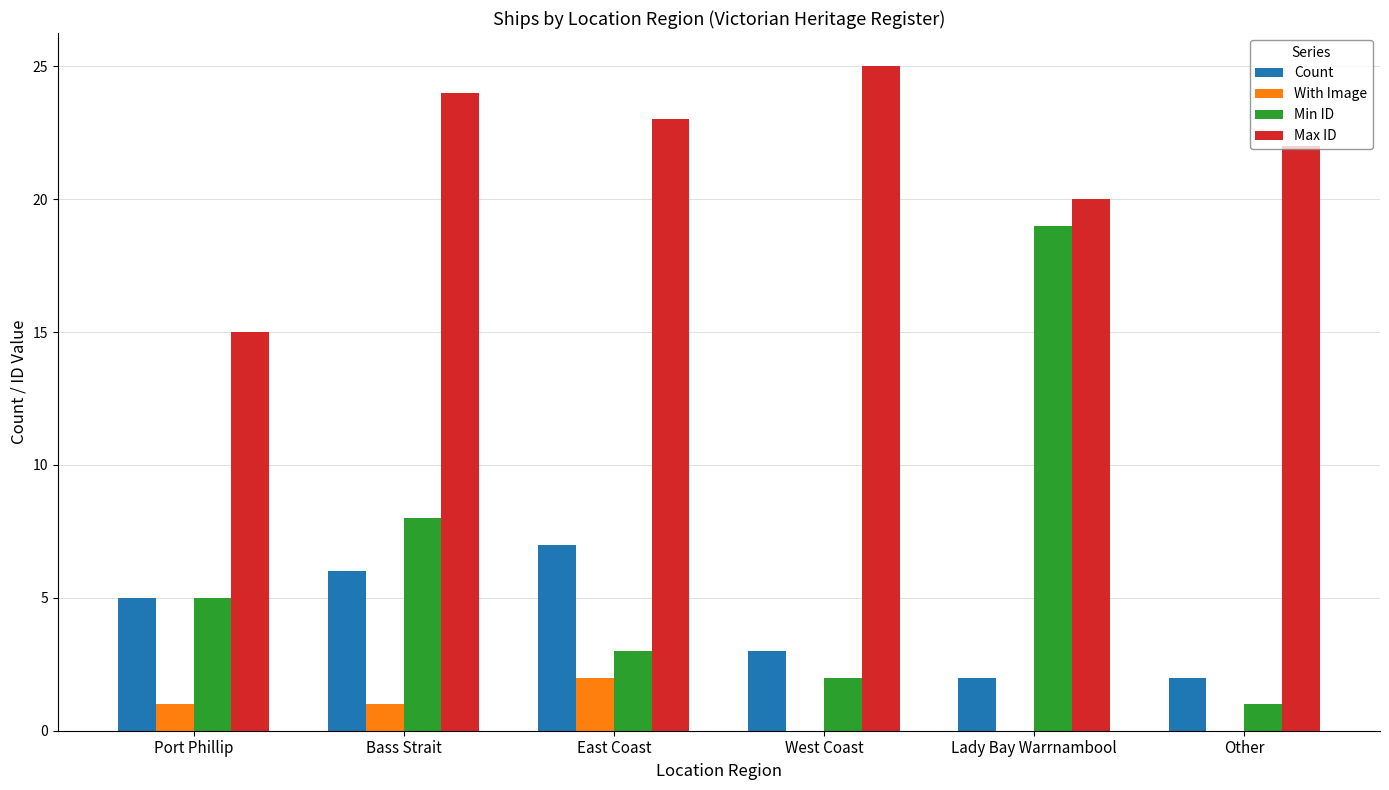

Which series has the largest total across all categories?

Max ID